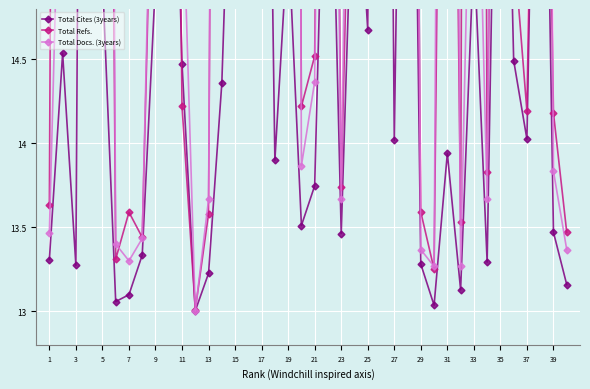

Reading left to right, transcribe all the data shown in this chart.

Total Cites (3years): 13.3	14.5	13.3	26.5	15.0	13.1	13.1	13.3	15.0	17.3	14.5	13.0	13.2	14.4	16.8	17.7	19.5	13.9	15.2	13.5	13.7	16.8	13.5	16.0	14.7	24.2	14.0	19.4	13.3	13.0	13.9	13.1	15.2	13.3	17.8	14.5	14.0	18.3	13.5	13.2
Total Refs.: 13.6	29.9	16.6	141.4	24.1	13.3	13.6	13.4	16.6	21.5	14.2	13.0	13.6	26.8	18.7	22.0	25.4	18.9	29.9	14.2	14.5	22.6	13.7	17.1	16.5	30.0	15.2	22.9	13.6	13.2	20.6	13.5	36.0	13.8	20.6	15.2	14.2	19.2	14.2	13.5
Total Docs. (3years): 13.5	16.5	15.3	27.8	28.2	13.4	13.3	13.4	16.9	21.3	15.6	13.0	13.7	26.4	19.1	21.1	21.6	26.0	36.1	13.9	14.4	21.0	13.7	19.3	16.0	36.3	15.2	24.5	13.4	13.3	26.0	13.3	16.9	13.7	23.0	15.9	15.0	26.5	13.8	13.4